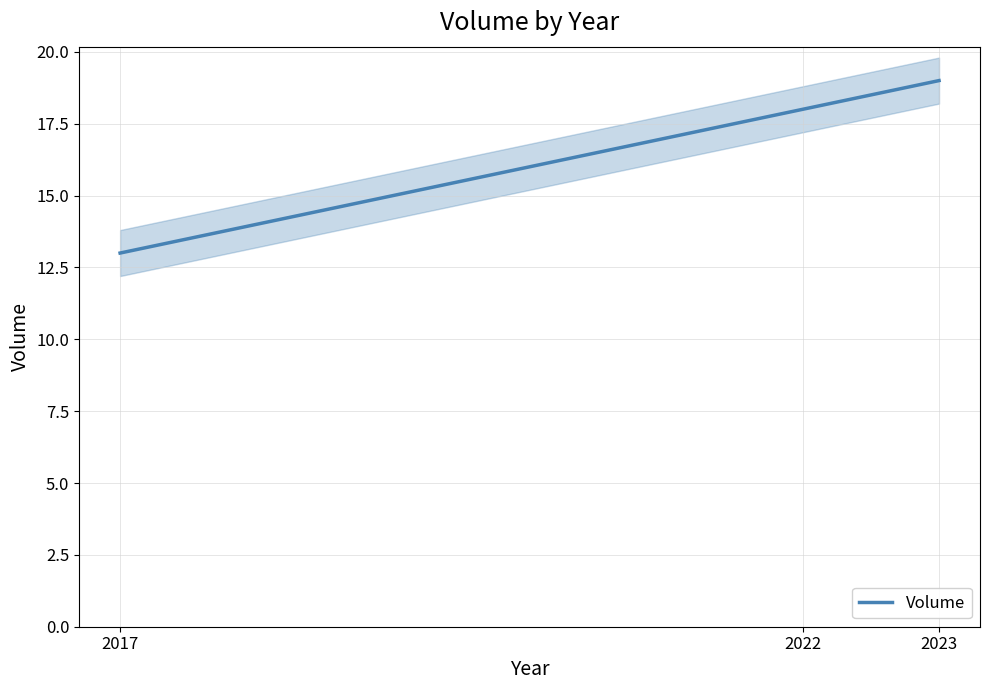

Reading left to right, extract all data points from this chart.

2017=13	2022=18	2023=19